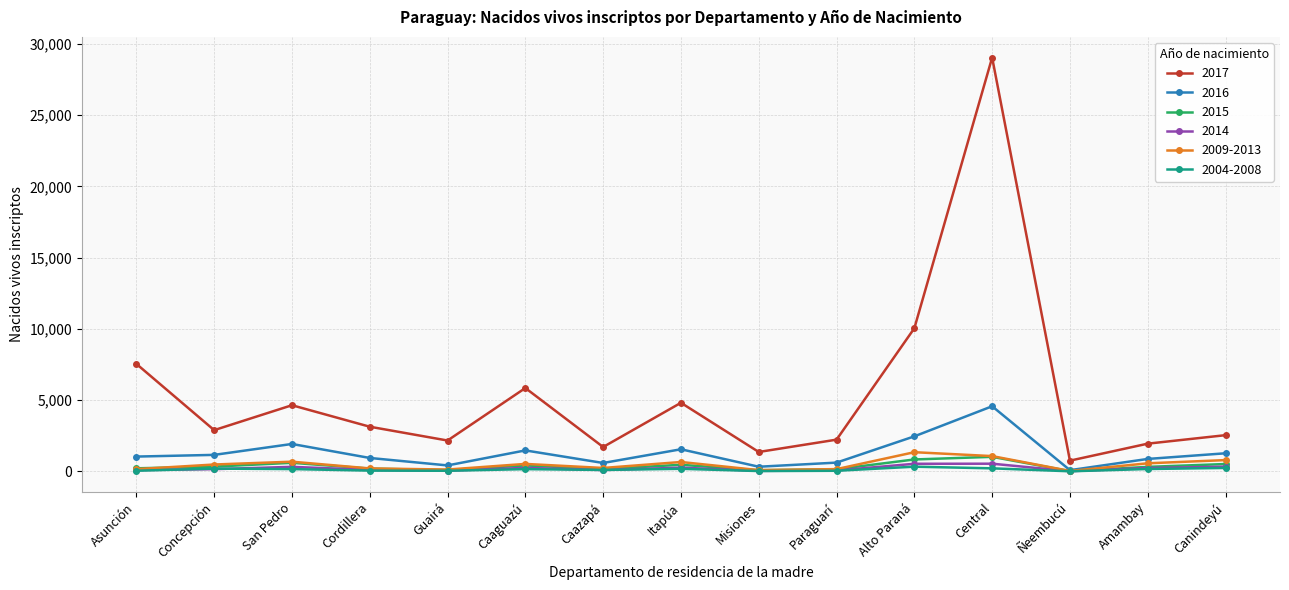

True or false: 2015 and 2017 cross at least once.

False